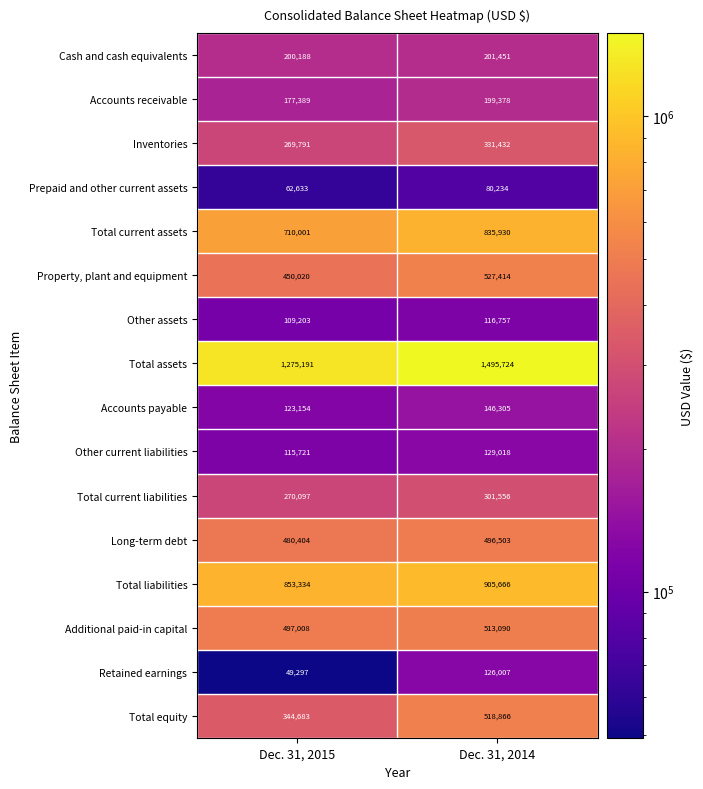

Which series has the widest spread of values?

Total assets